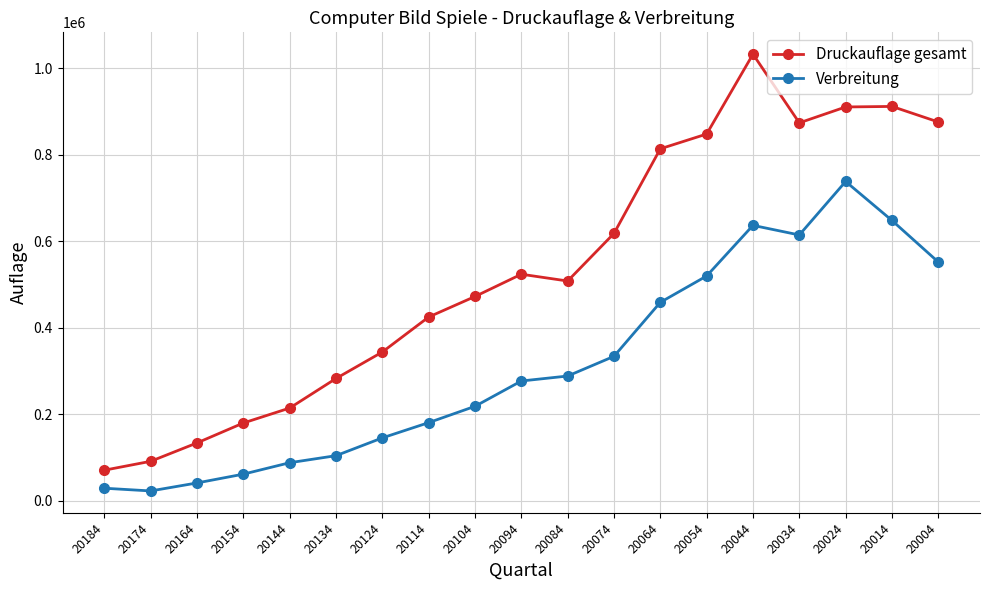

The value of Druckauflage gesamt at 20134 is 481631. True or false?

False